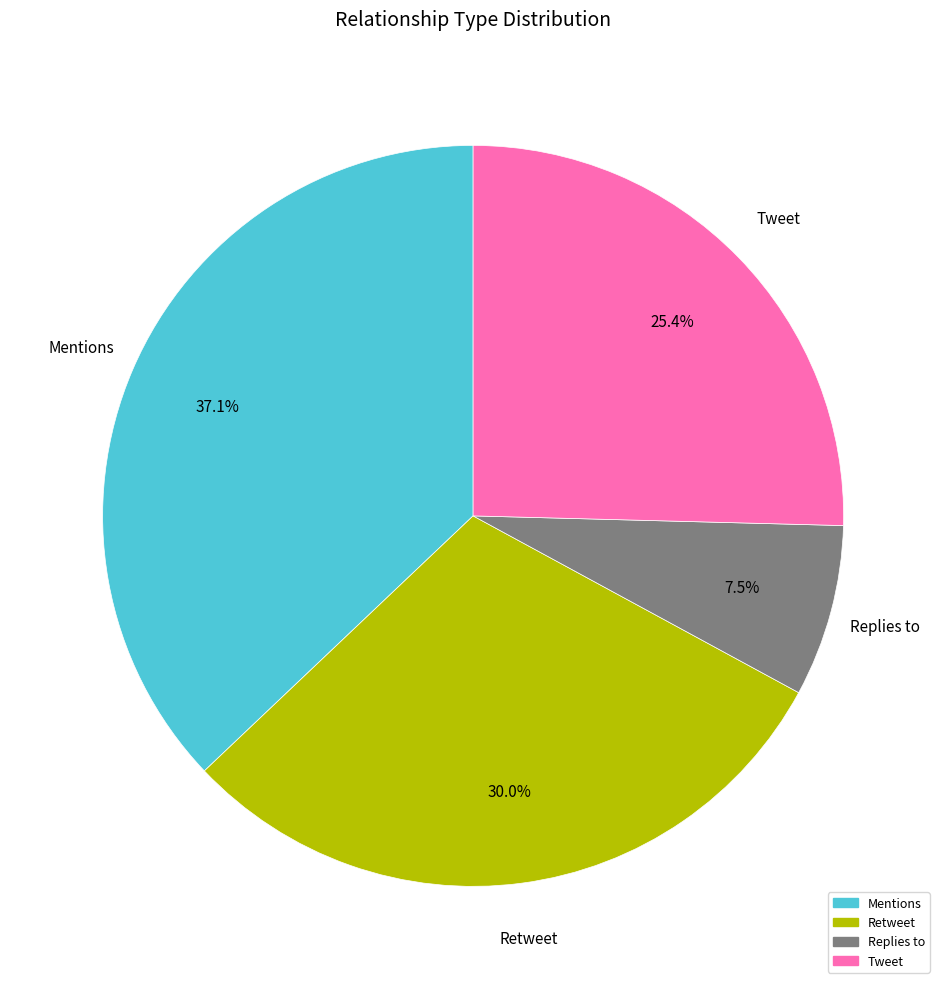

Is it true that Mentions is 49% of the pie?

False